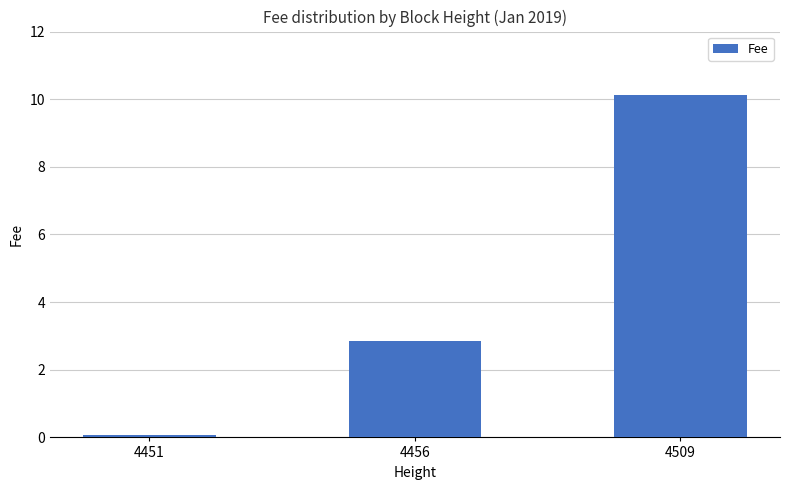

Reading left to right, transcribe all the data shown in this chart.

4451=0.1	4456=2.9	4509=10.1